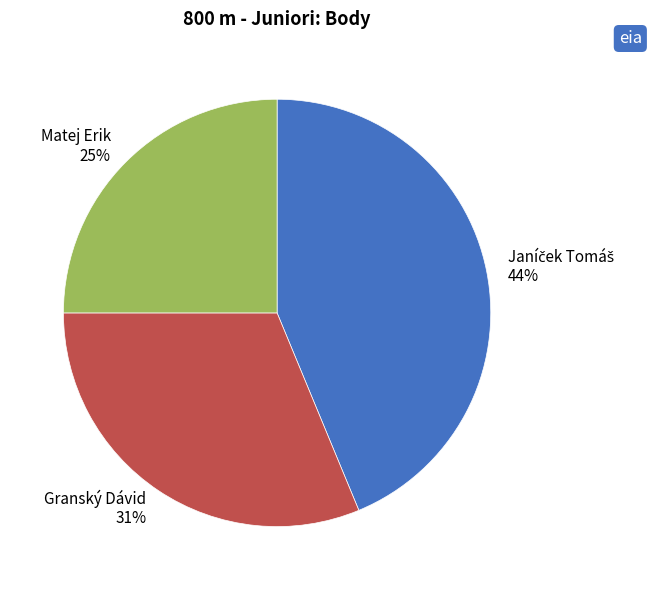

Is there any slice that represents more than half of the pie?

No